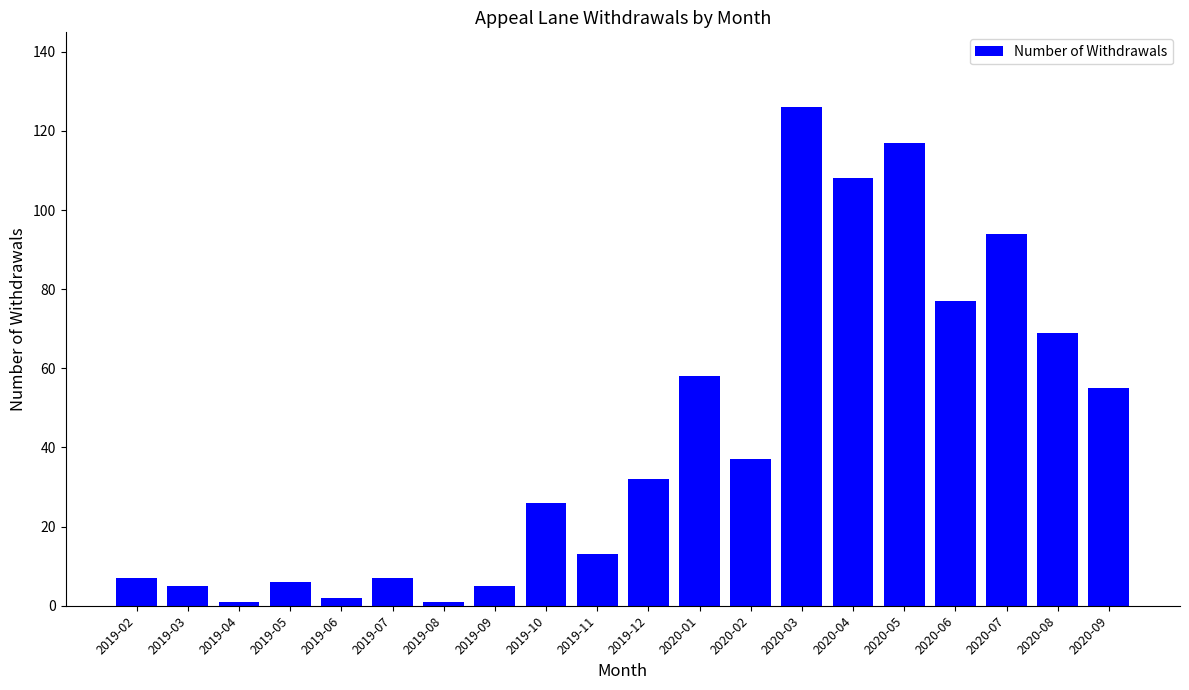

What is the change in value from 2019-09 to 2019-10?

+21